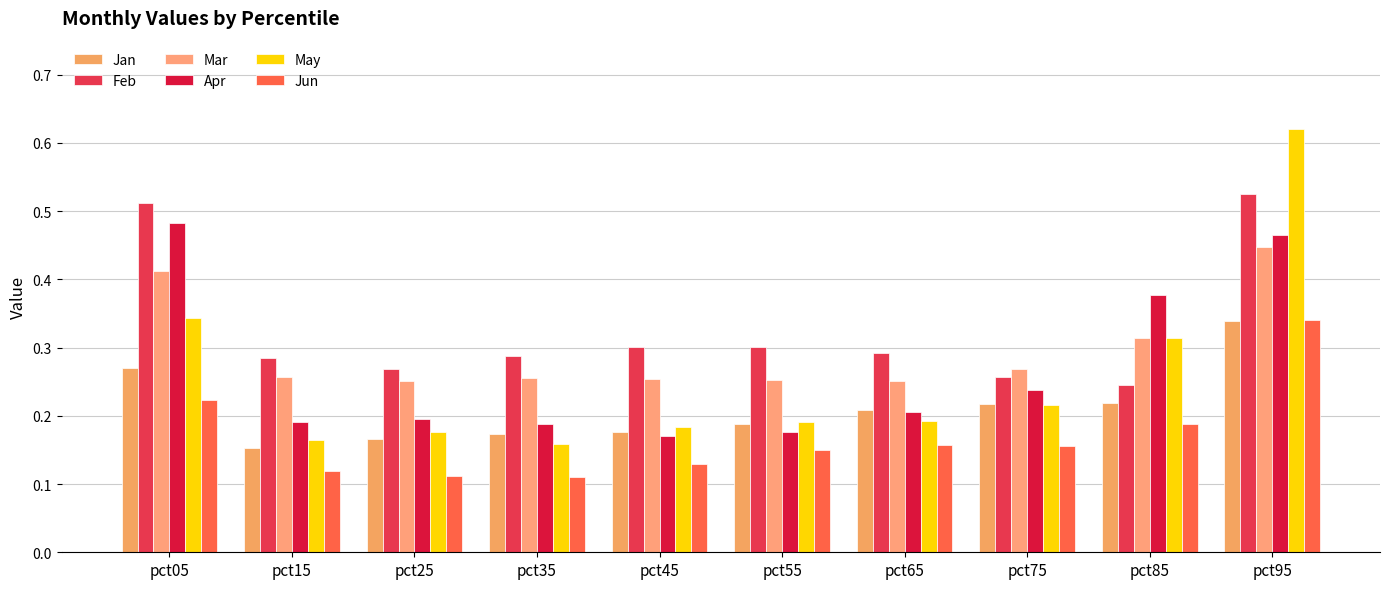

Are the bars horizontal?

No